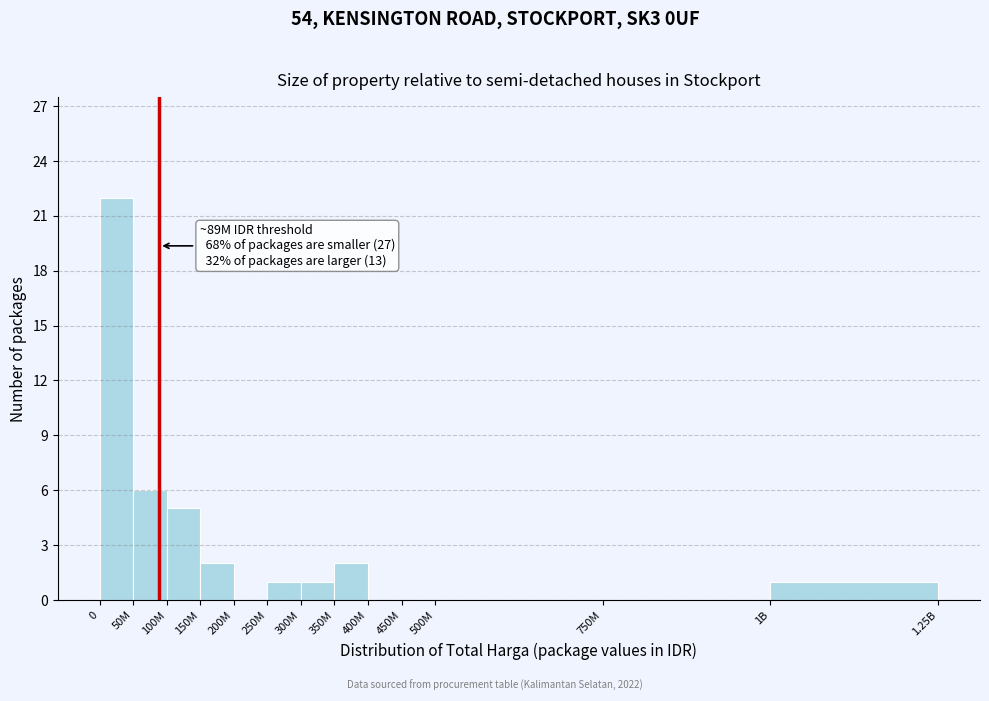

Reading left to right, list all the values displayed in this chart.

0=22	50M=6	100M=5	150M=2	200M=0	250M=1	300M=1	350M=2	400M=0	450M=0	500M=0	750M=0	1B=1